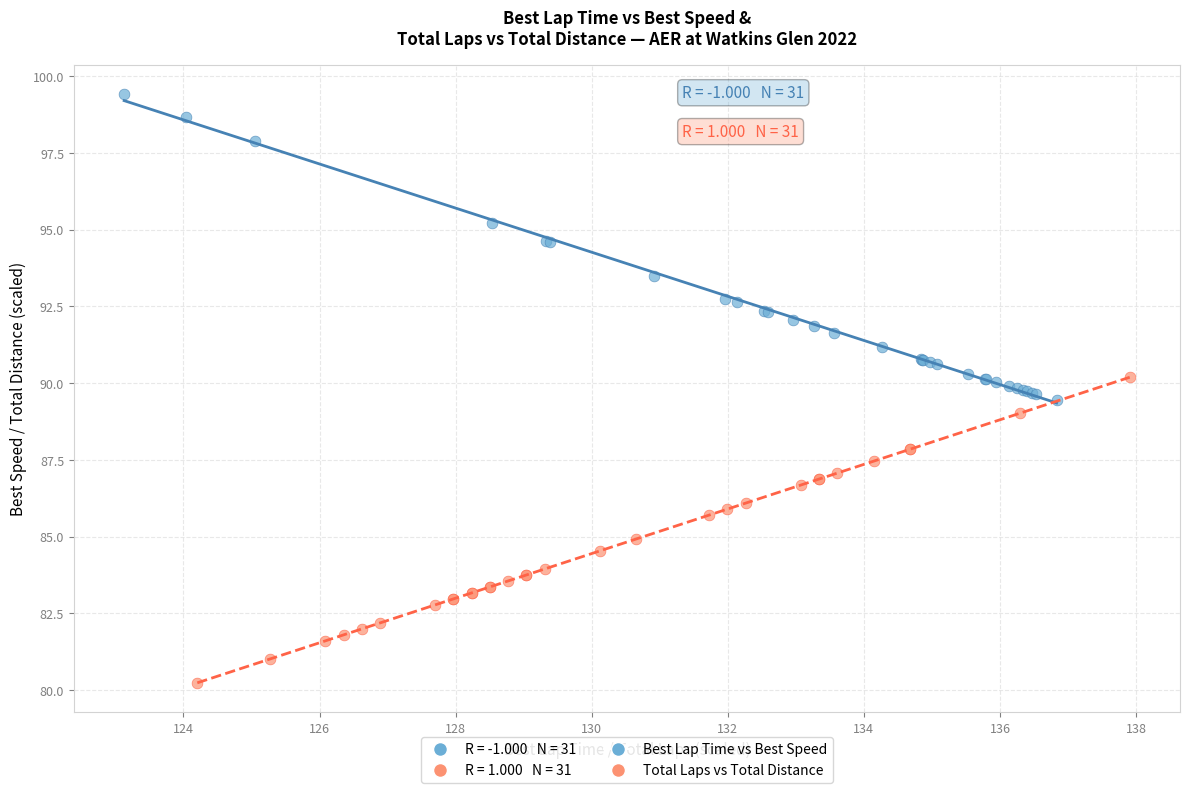

Which series reaches the maximum Y coordinate?

Best Lap Time vs Best Speed